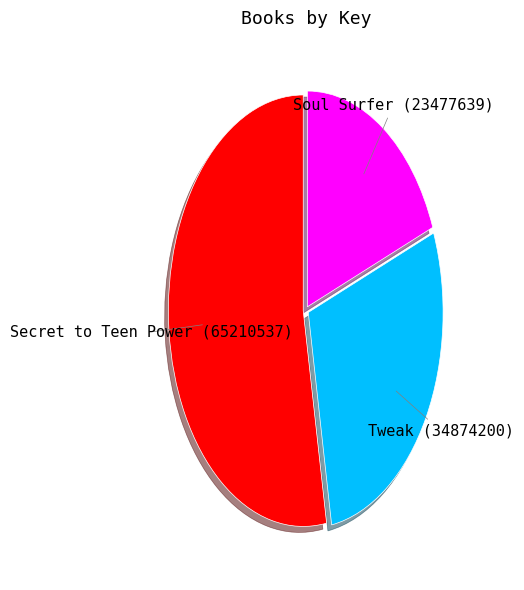

Does any single category account for the majority?

Yes